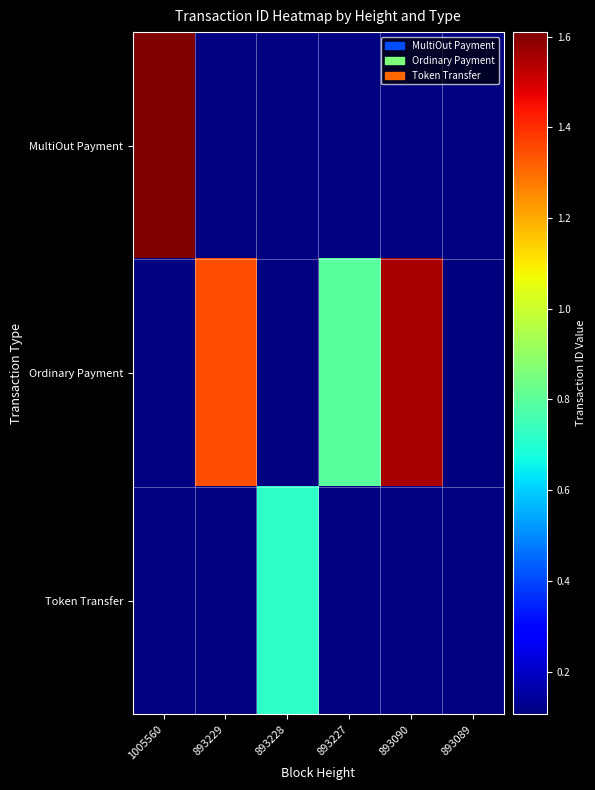

True or false: Ordinary Payment has a value of 7935410552789852160.0 at 893227.

True